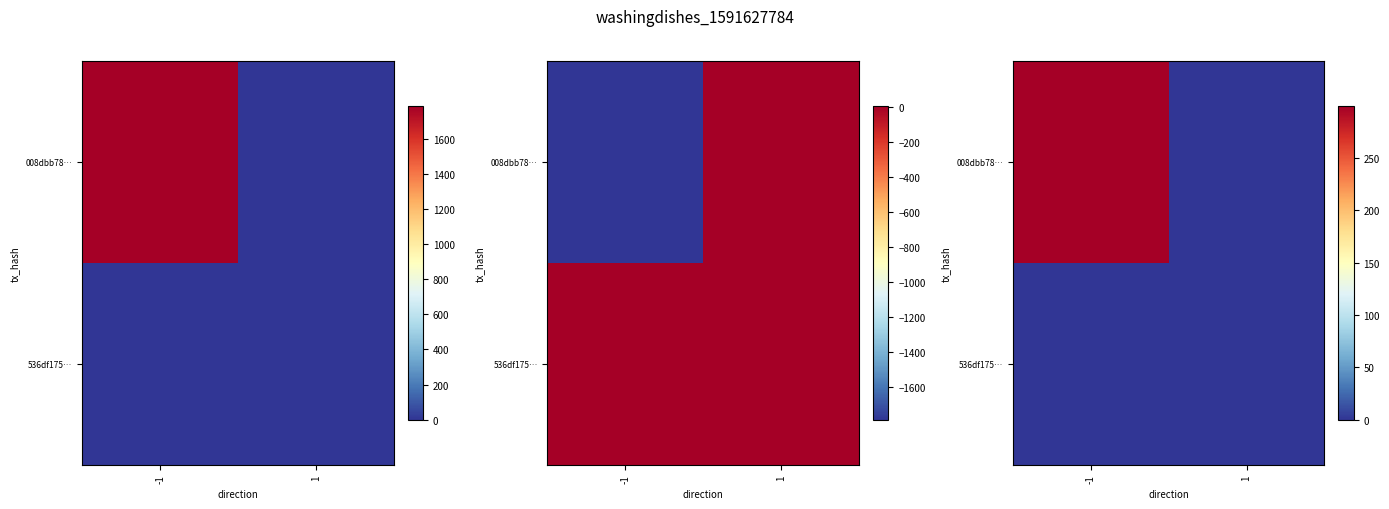

How many positive values does the 008dbb78… series have?

1